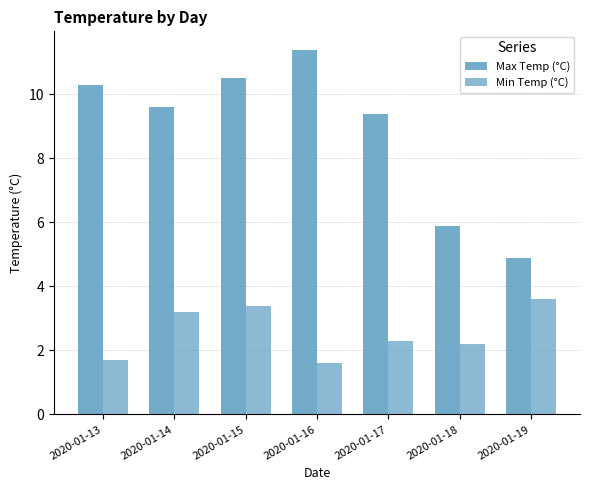

The Max Temp (°C) series shows 9.4 at 2020-01-17. True or false?

True